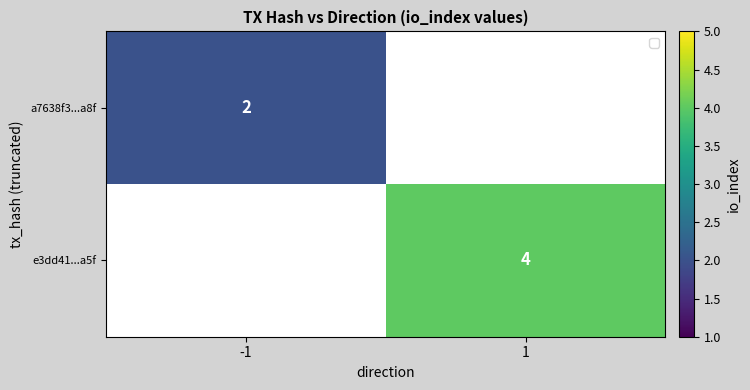

Is the value of e3dd41...a5f at 1 greater than the value of a7638f3...a8f at -1?

Yes